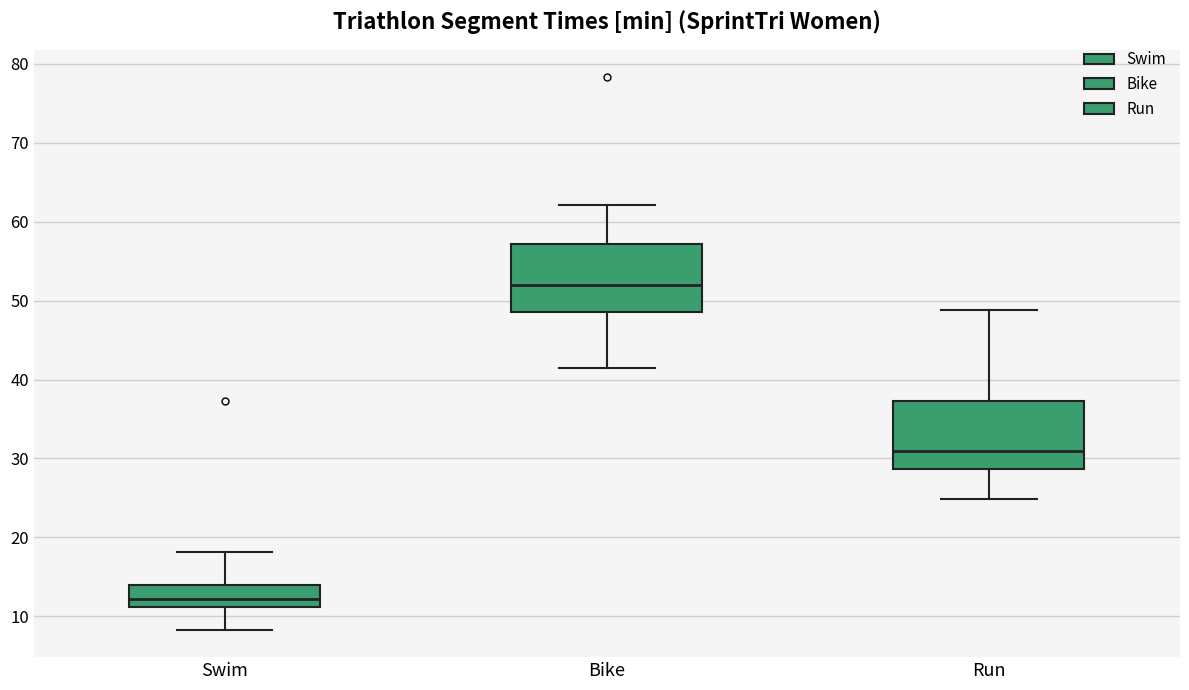

Which box's median line is the highest?

Bike